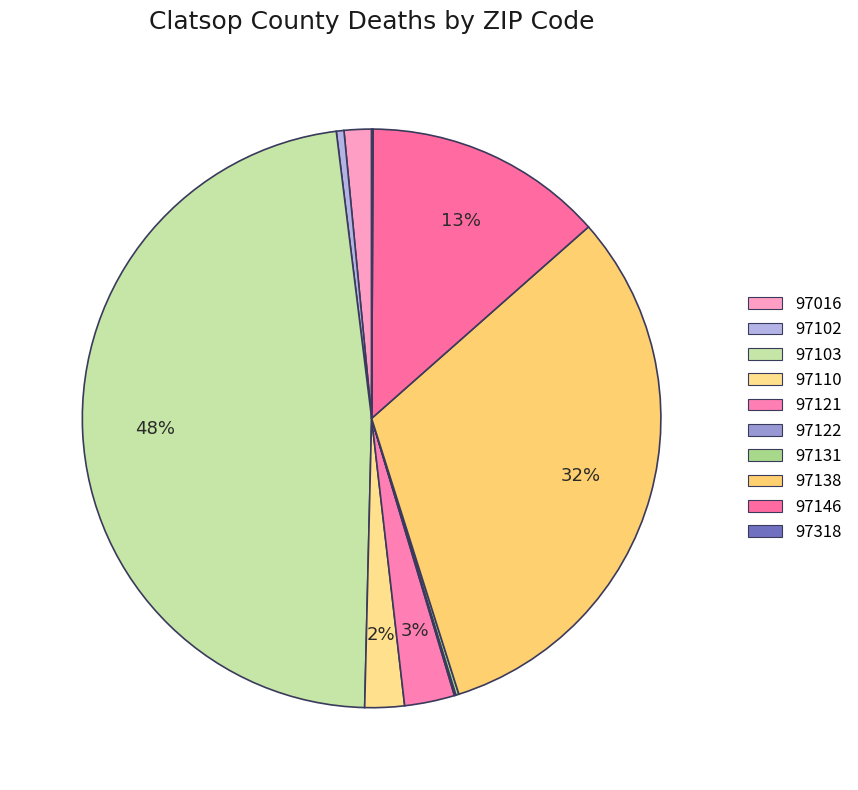

Which slice is the largest?

97103